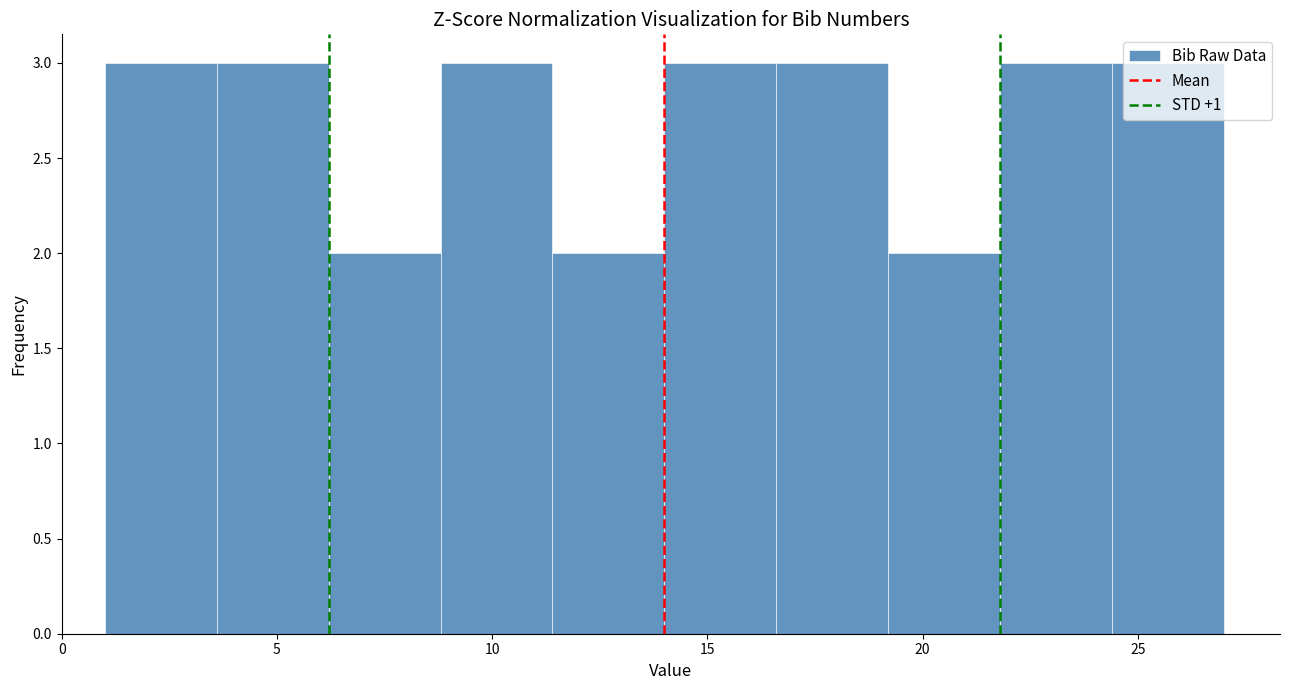

Reading left to right, transcribe this chart: for each bar, give the range it covers on the x-axis and its height. Neither the bar edges nor the heights are printed on the chart, so give them approximately, as read against the axes.

1.0 to 3.6: 3
3.6 to 6.2: 3
6.2 to 8.8: 2
8.8 to 11.4: 3
11.4 to 14.0: 2
14.0 to 16.6: 3
16.6 to 19.2: 3
19.2 to 21.8: 2
21.8 to 24.4: 3
24.4 to 27.0: 3